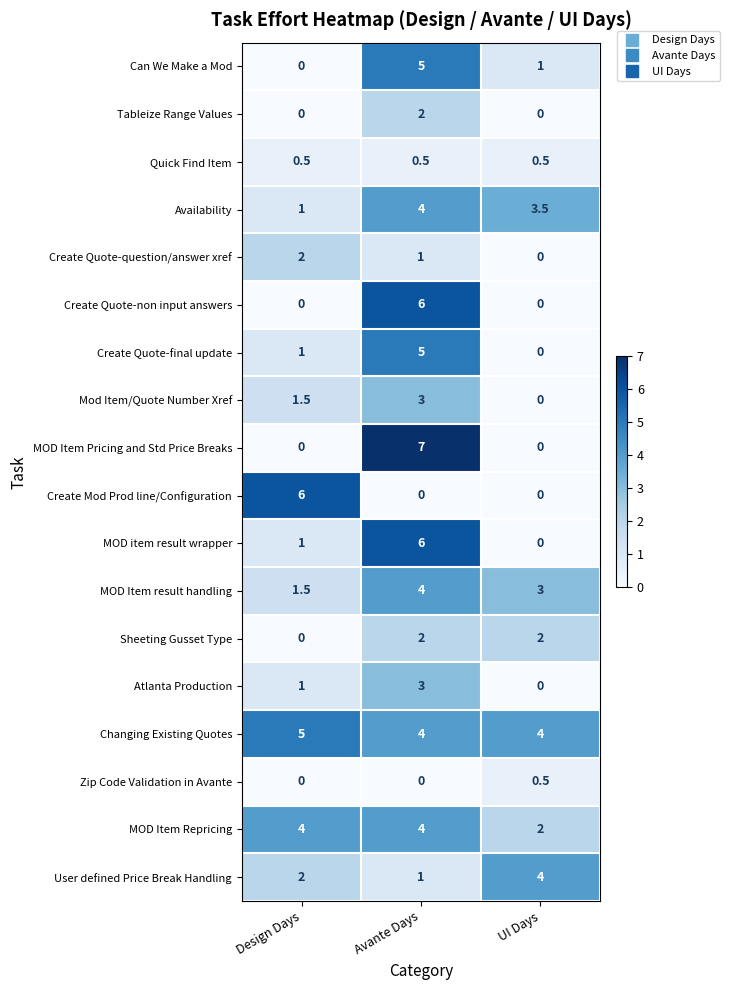

What is the sum of the Create Quote-question/answer xref values at UI Days and Avante Days?

1.0